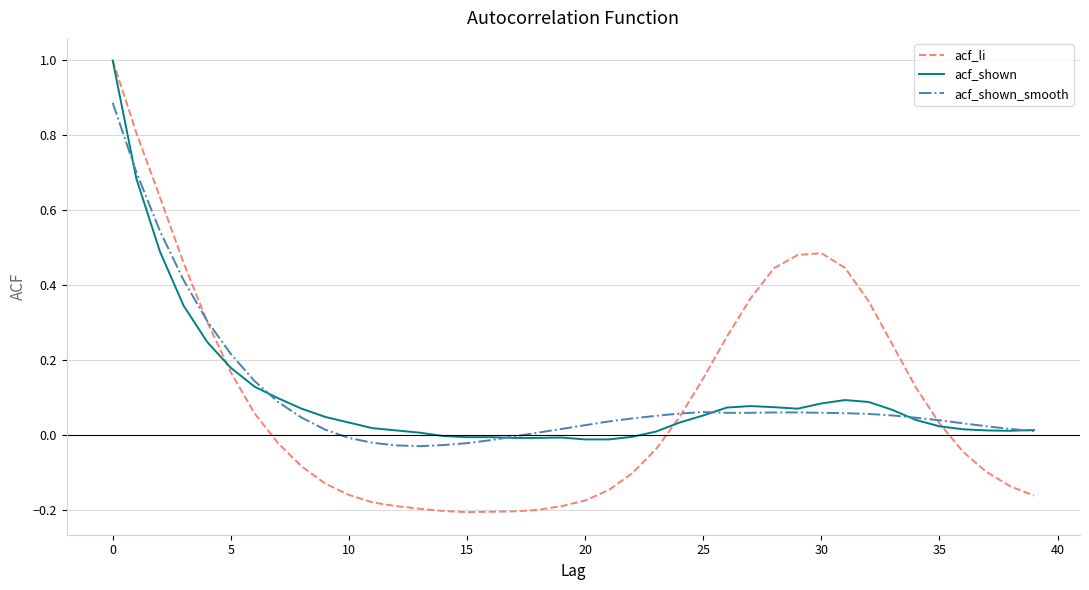

What is the maximum value for acf_li?

1.0